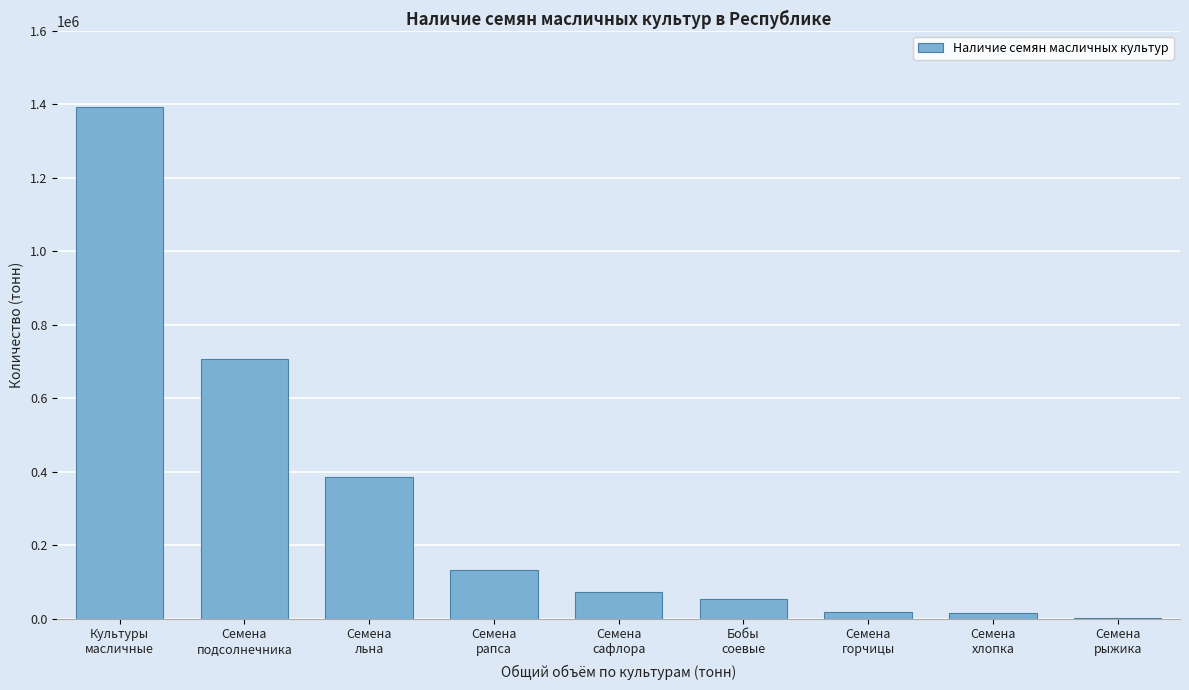

What is the greatest value displayed?

1391596.1